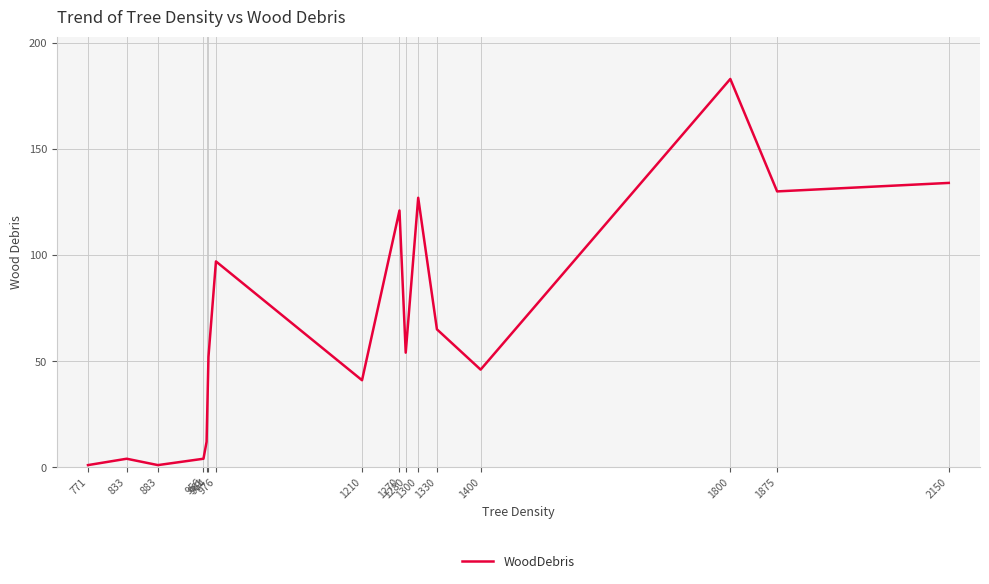

What value does the data have at 1210, to the nearest 5?

40